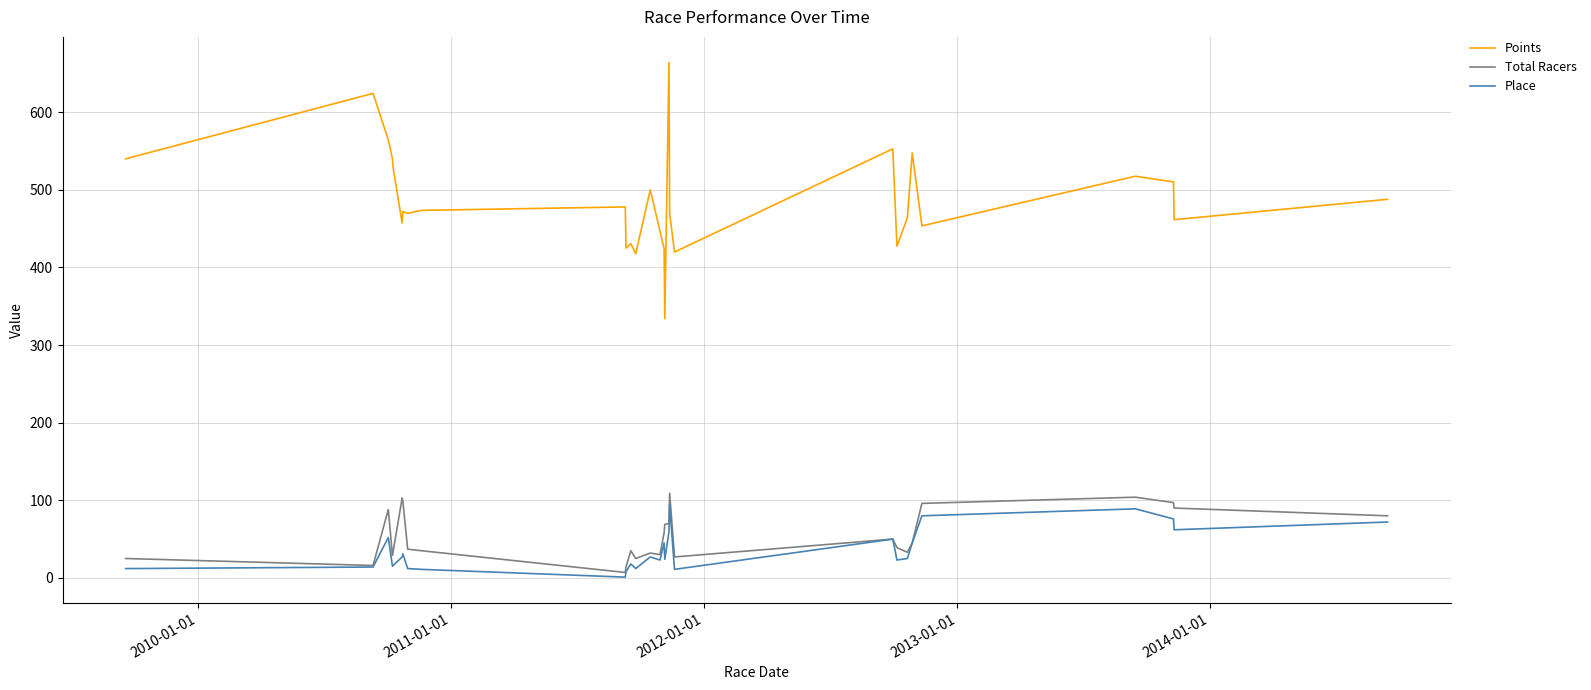

What is the average value of the Points series?

486.3